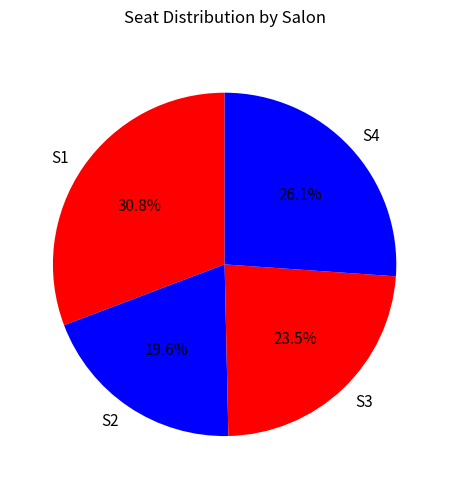

To the nearest percent, what percentage of the pie is S1?

31%